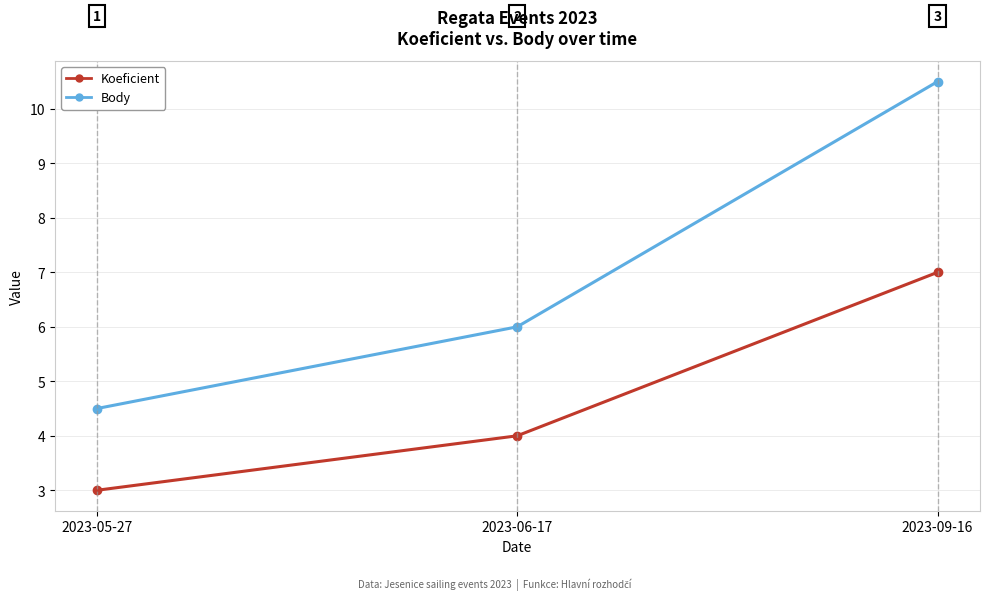

What are all the series names shown in the legend?

Koeficient, Body